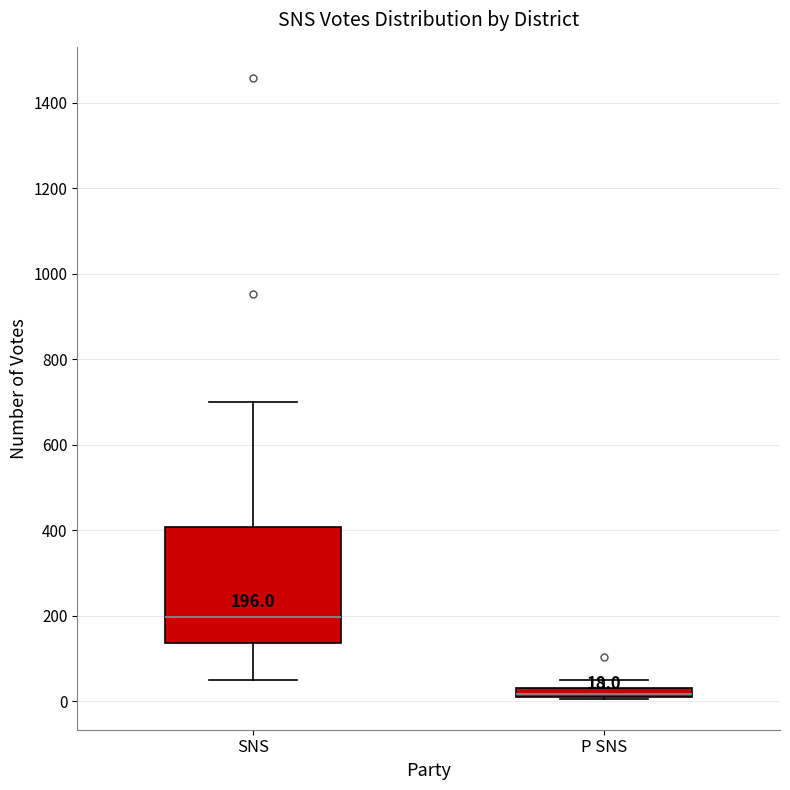

Which box has the highest median line?

SNS